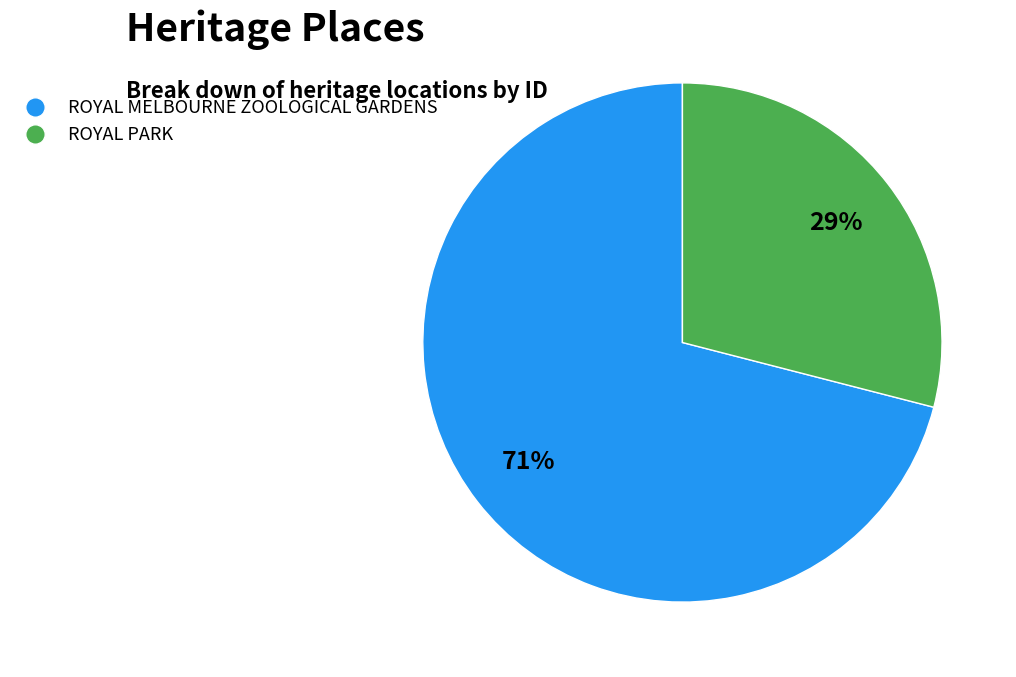

Approximately how many times larger is the value at ROYAL MELBOURNE ZOOLOGICAL GARDENS compared to ROYAL PARK?

2.4